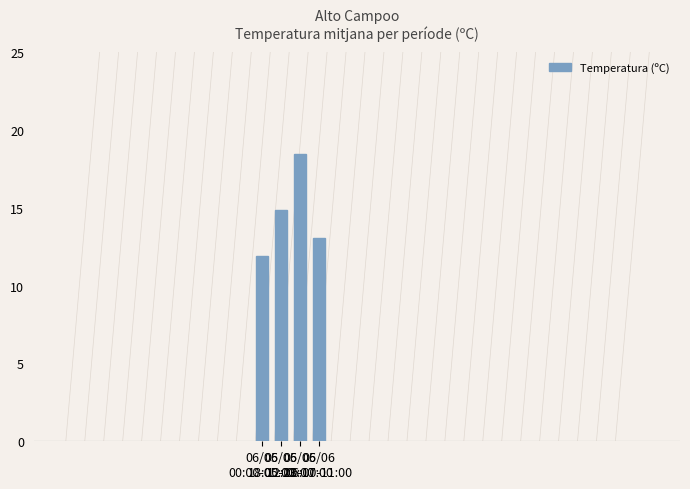

List the labels in order of value, smallest first.

06/06
00:00-05:00, 05/06
06:00-11:00, 05/06
18:00-23:00, 05/06
12:00-17:00